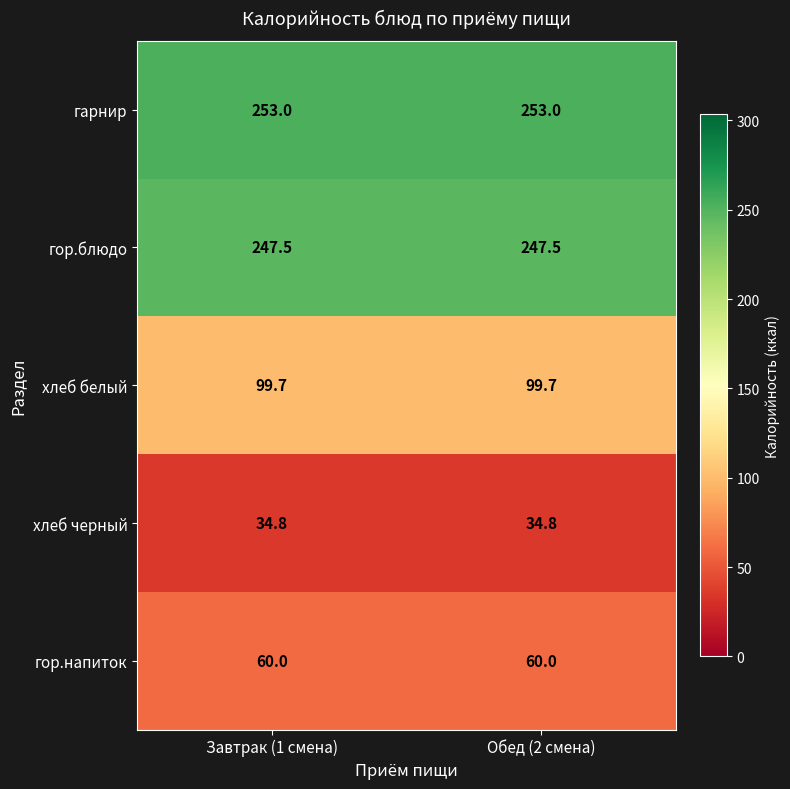

Is the value of гарнир at Обед (2 смена) greater than the value of хлеб белый at Завтрак (1 смена)?

Yes